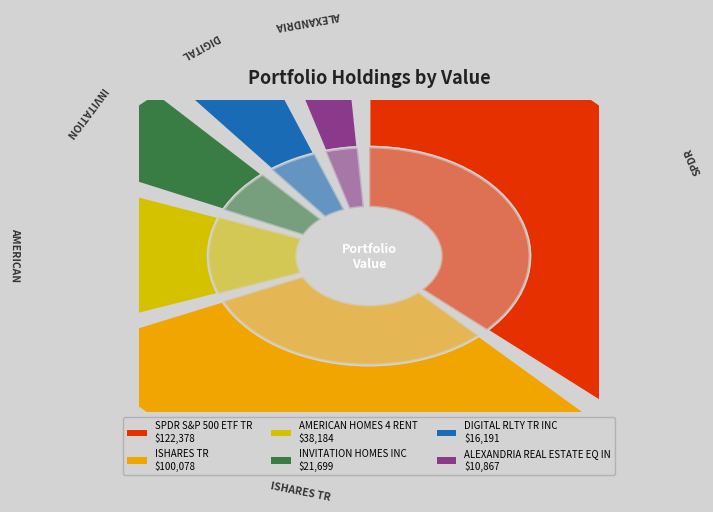

Does any single category account for the majority?

No